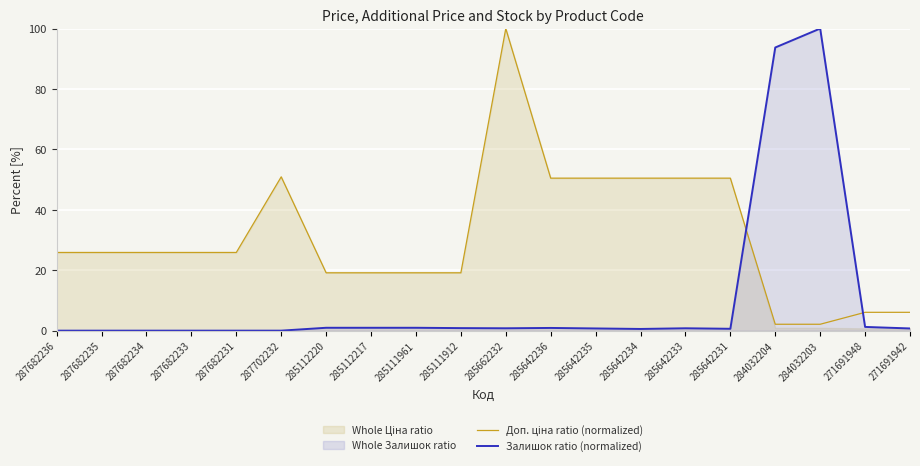

Reading left to right, list all the values displayed in this chart.

Доп. ціна ratio (normalized): 25.9	25.9	25.9	25.9	25.9	50.9	19.1	19.1	19.1	19.1	100.0	50.5	50.5	50.5	50.5	50.5	2.1	2.1	6.1	6.1
Залишок ratio (normalized): 0.0	0.0	0.0	0.0	0.0	0.0	1.0	1.0	1.0	0.8	0.8	0.9	0.7	0.6	0.8	0.6	93.7	100.0	1.2	0.7